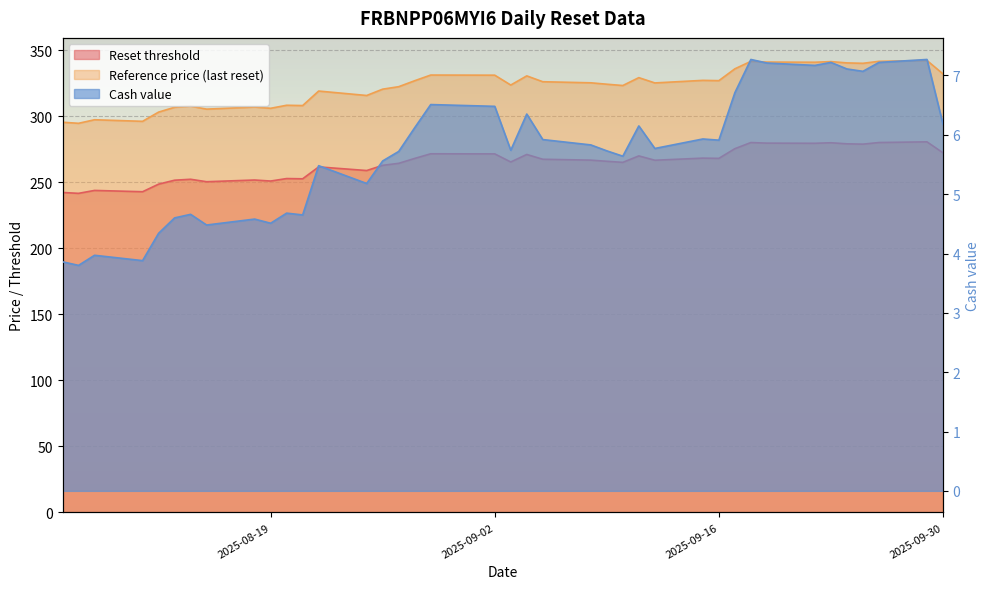

What is the maximum value shown in the chart?

342.3